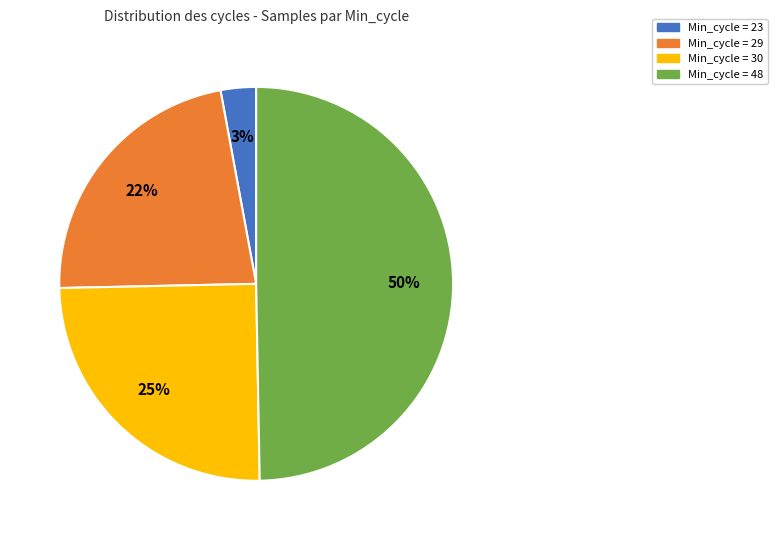

To the nearest percent, what is the average slice percentage?

25%